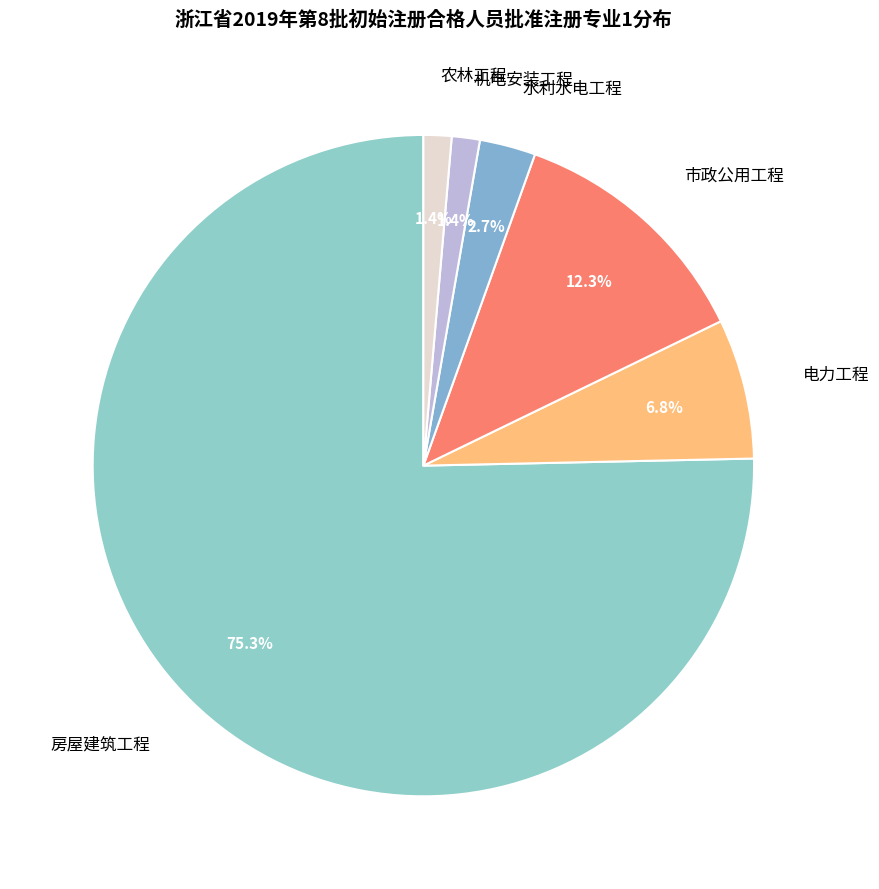

What is the total percentage of 电力工程 and 农林工程?

8.2%